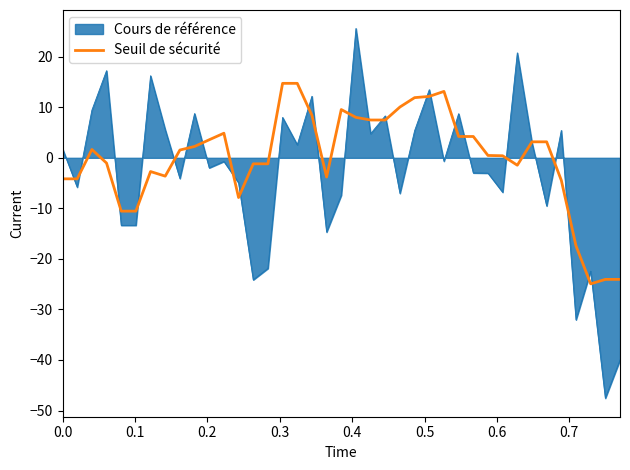

What is the lowest value of the Seuil de sécurité series?

-24.9